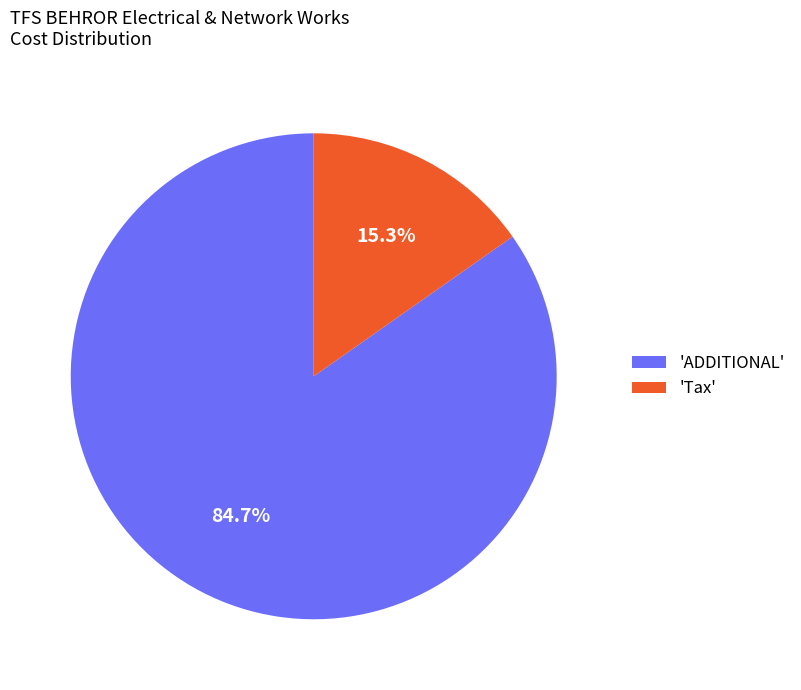

Is there a majority slice in this chart?

Yes